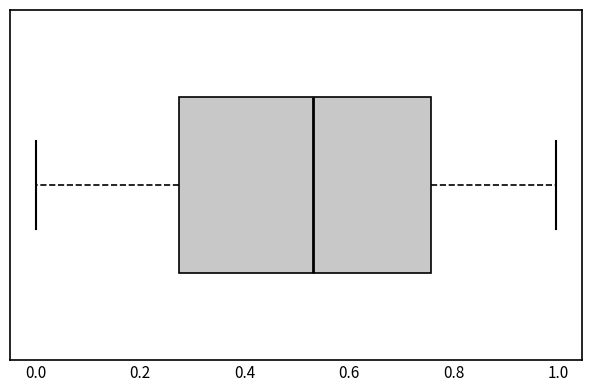

Transcribe this box plot: give where the median line is, the range the box spans, and where the two whiskers end, as read against the x-axis. The values are not printed on the chart, so give them approximately, as read against the axis.

median 0.54, box 0.28 to 0.76, whiskers 0.00 to 1.00